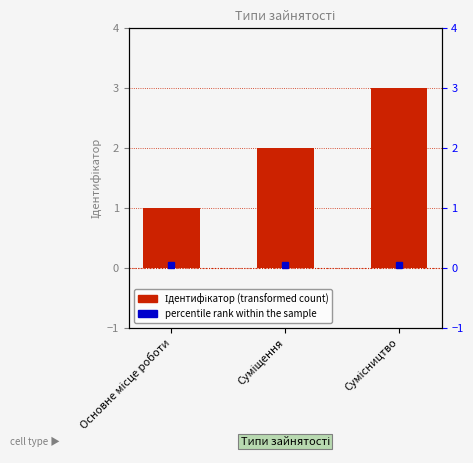

What is the ratio of the value at Сумісництво to the value at Суміщення?

1.5